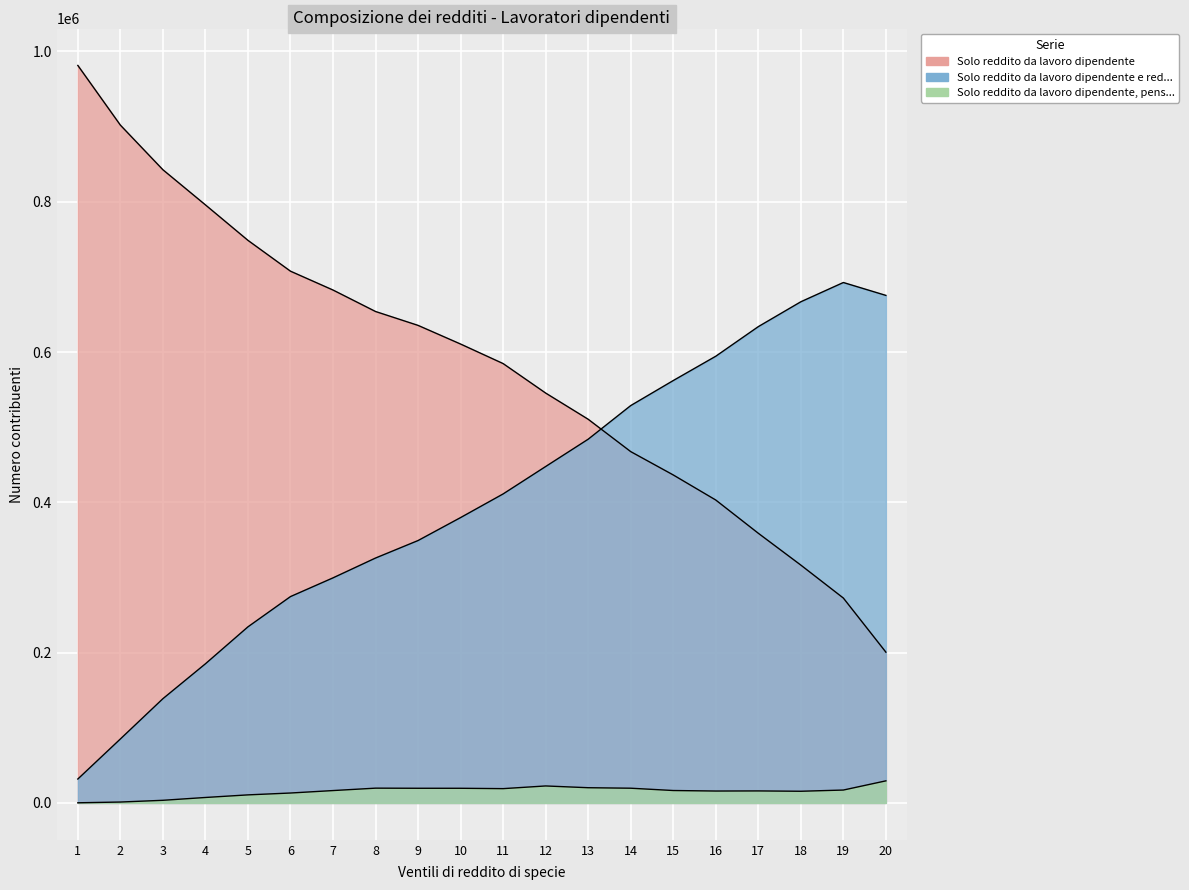

Which series changed the most between 12 and 17?

Solo reddito da lavoro dipendente